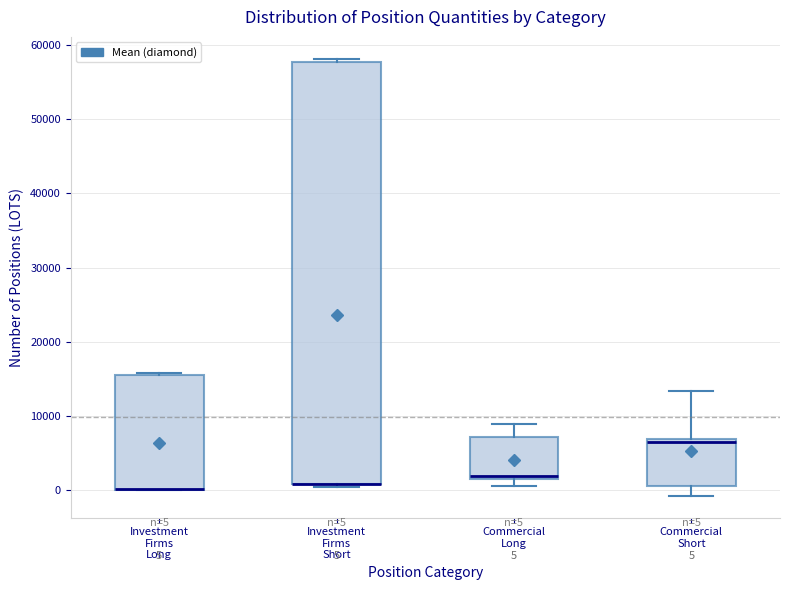

Which box is the tallest, from its lower edge to its upper edge?

Investment Firms Short